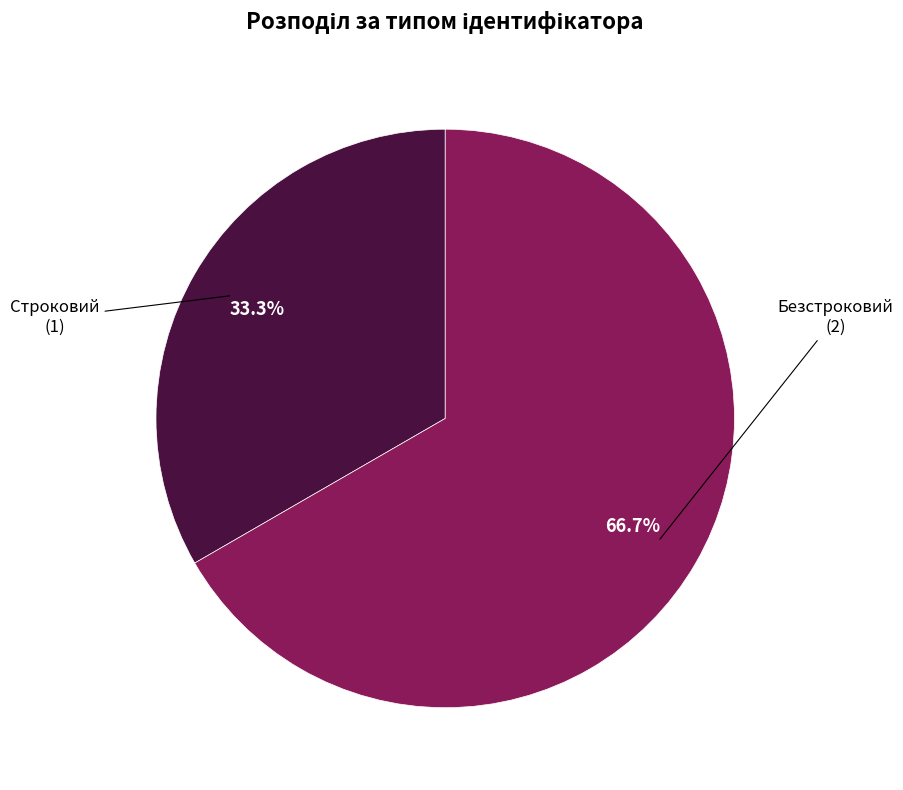

To the nearest percent, what percentage of the pie is Безстроковий?

67%